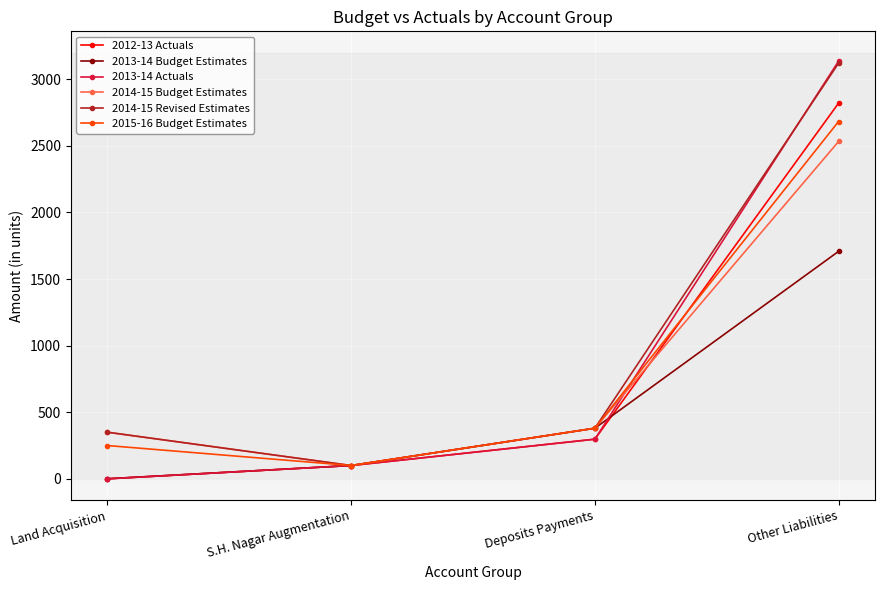

True or false: 2013-14 Actuals has more than 1 interior local peaks.

False